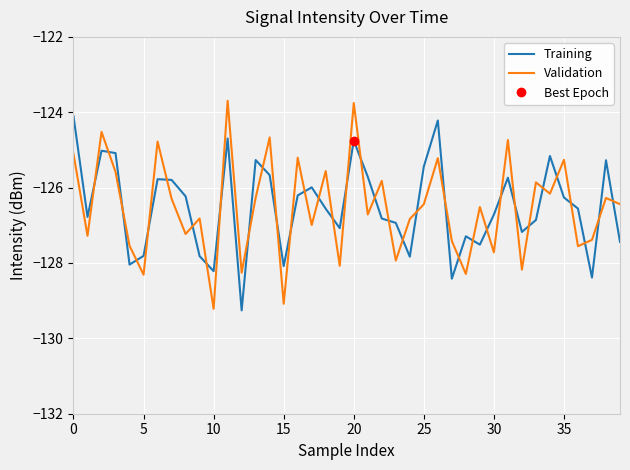

True or false: Training and Validation intersect in this chart.

True